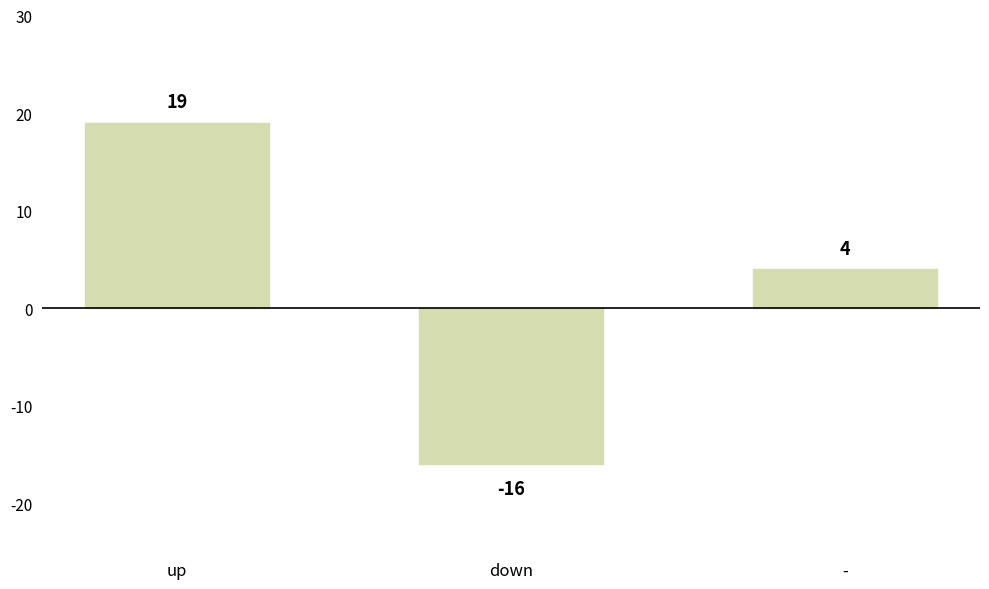

How many categories are shown in the chart?

3